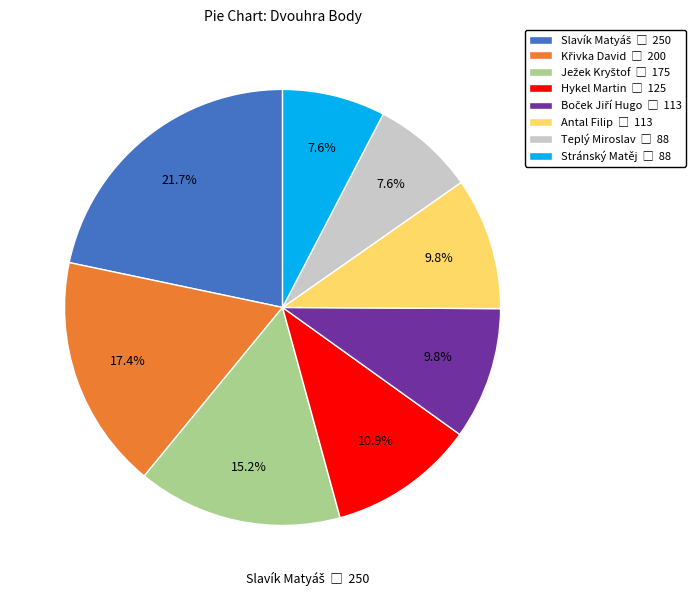

To the nearest percent, what is the average slice percentage?

12%